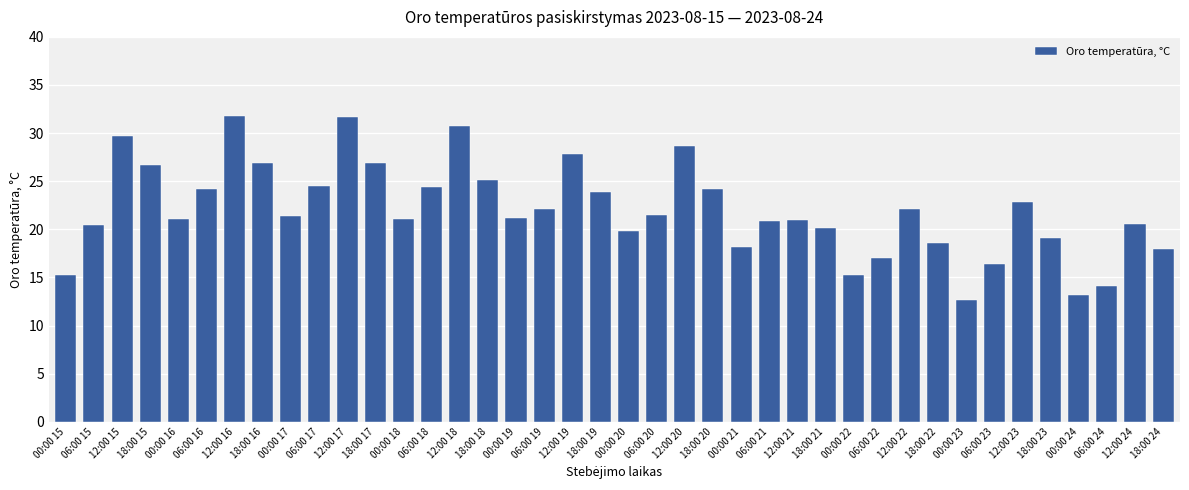

At which label does the data first exceed 21?

12:00 15